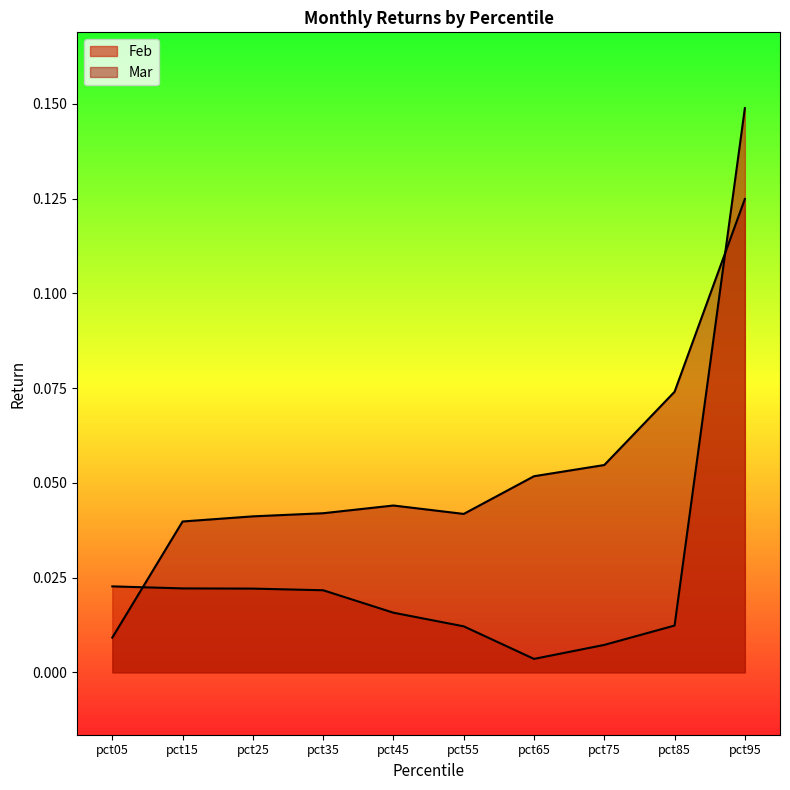

How many data points does each series have?

10